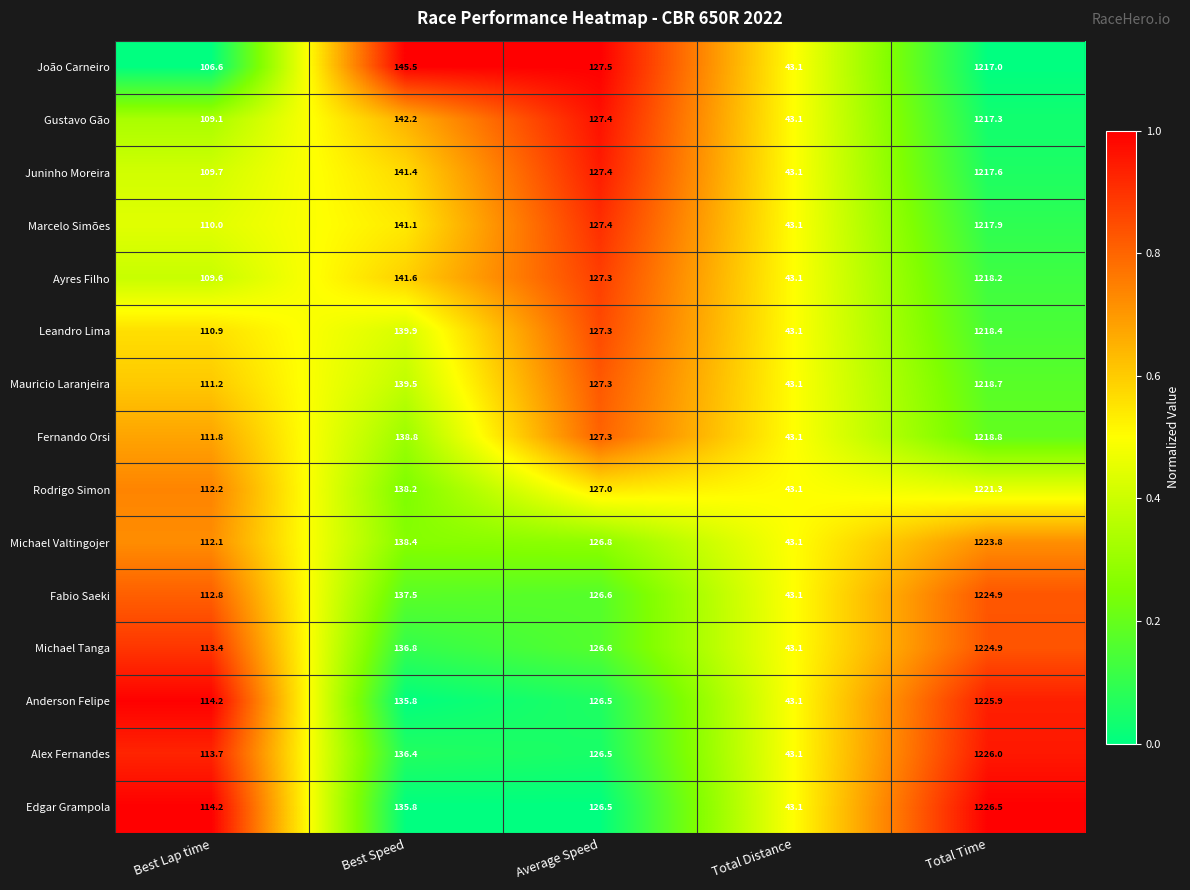

How many data points does each series have?

5